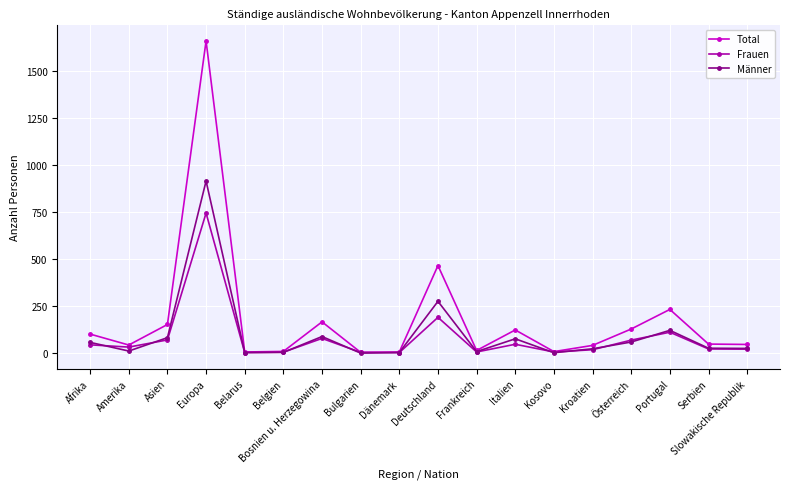

What is the difference between the second highest and minimum values in the Total series?

461